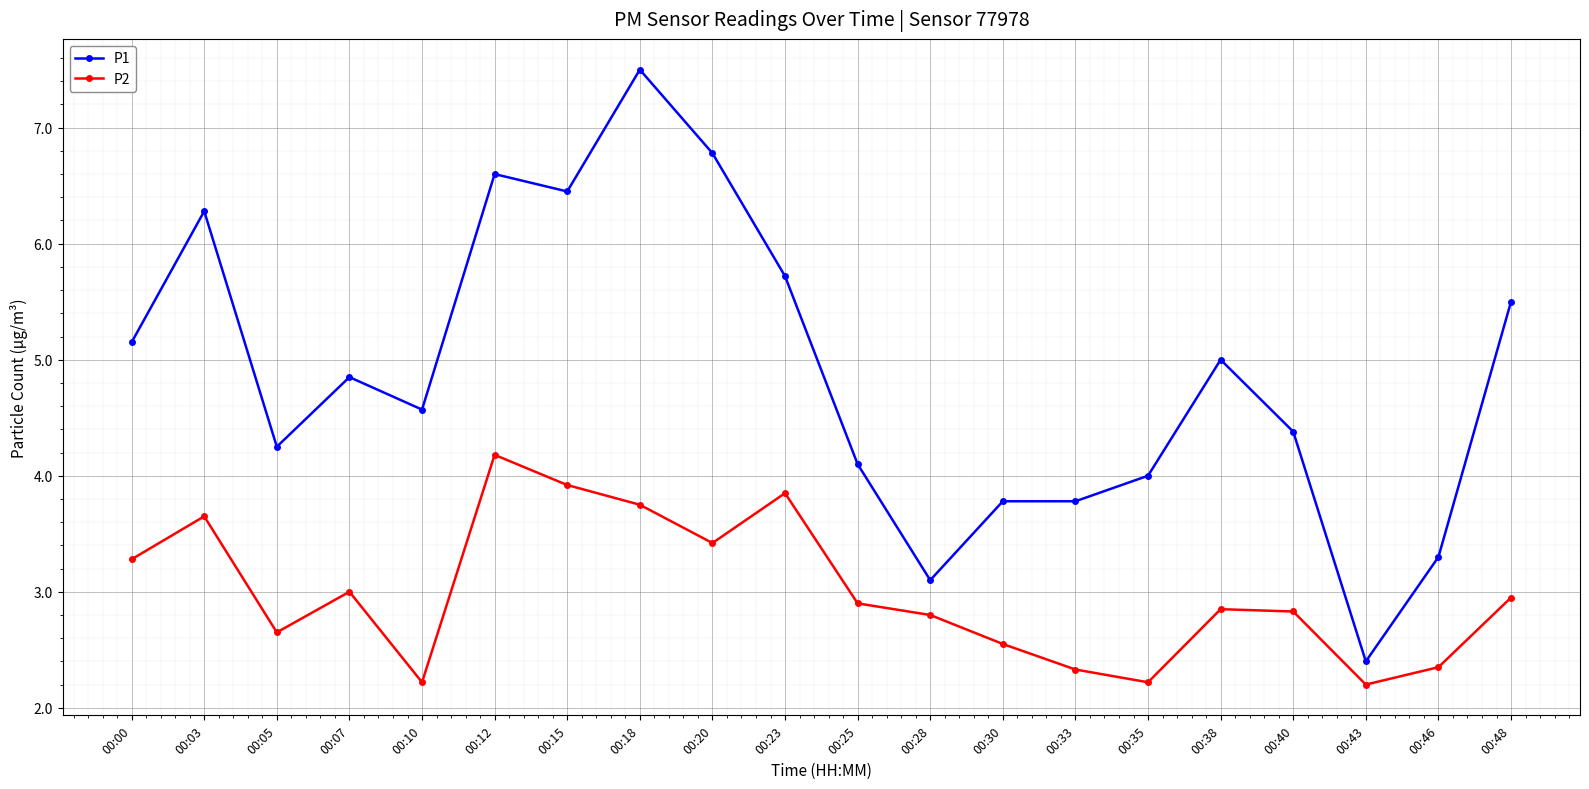

What value does the P2 series have at 00:23?

3.9